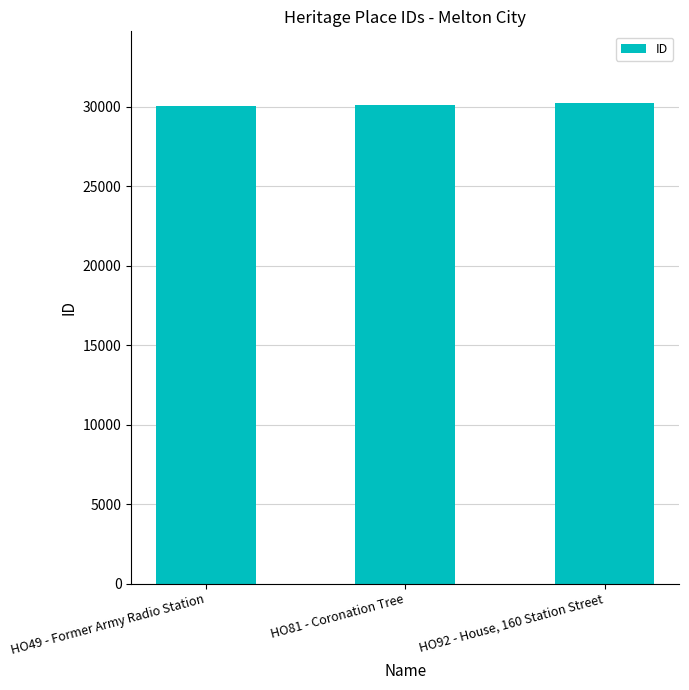

What is the sum of the values at HO81 - Coronation Tree and HO49 - Former Army Radio Station?

60160